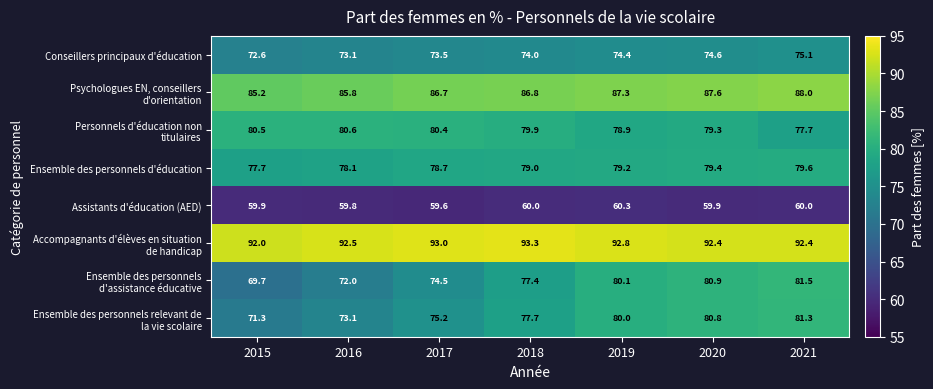

True or false: Ensemble des personnels d'éducation has a value of 79.2 at 2019.

True